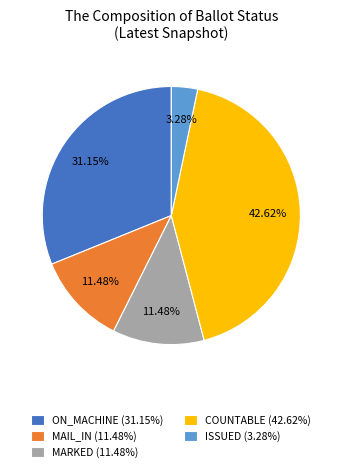

What is the smallest slice in the pie chart?

ISSUED (3.28%)